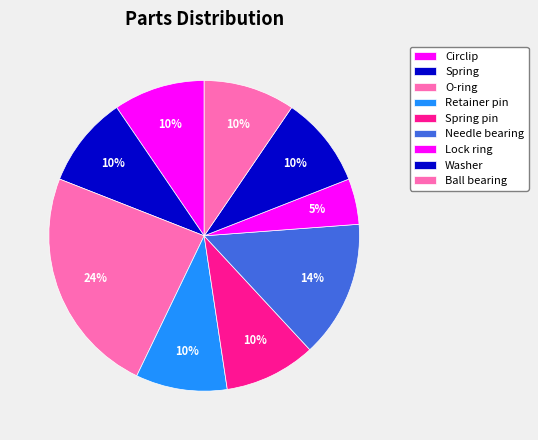

Does any single category account for the majority?

No